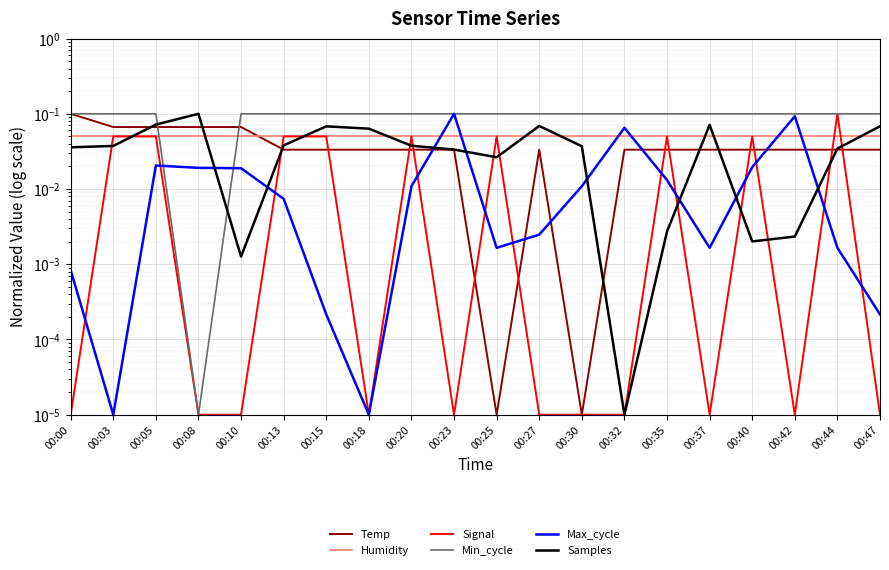

Reading left to right, transcribe all the data shown in this chart.

Temp: 00:00=0.1	00:03=0.1	00:05=0.1	00:08=0.1	00:10=0.1	00:13=0.0	00:15=0.0	00:18=0.0	00:20=0.0	00:23=0.0	00:25=0.0	00:27=0.0	00:30=0.0	00:32=0.0	00:35=0.0	00:37=0.0	00:40=0.0	00:42=0.0	00:44=0.0	00:47=0.0
Humidity: 00:00=0.1	00:03=0.1	00:05=0.1	00:08=0.1	00:10=0.1	00:13=0.1	00:15=0.1	00:18=0.1	00:20=0.1	00:23=0.1	00:25=0.1	00:27=0.1	00:30=0.1	00:32=0.1	00:35=0.1	00:37=0.1	00:40=0.1	00:42=0.1	00:44=0.1	00:47=0.1
Signal: 00:00=0.0	00:03=0.1	00:05=0.1	00:08=0.0	00:10=0.0	00:13=0.1	00:15=0.1	00:18=0.0	00:20=0.1	00:23=0.0	00:25=0.1	00:27=0.0	00:30=0.0	00:32=0.0	00:35=0.1	00:37=0.0	00:40=0.1	00:42=0.0	00:44=0.1	00:47=0.0
Min_cycle: 00:00=0.1	00:03=0.1	00:05=0.1	00:08=0.0	00:10=0.1	00:13=0.1	00:15=0.1	00:18=0.1	00:20=0.1	00:23=0.1	00:25=0.1	00:27=0.1	00:30=0.1	00:32=0.1	00:35=0.1	00:37=0.1	00:40=0.1	00:42=0.1	00:44=0.1	00:47=0.1
Max_cycle: 00:00=0.0	00:03=0.0	00:05=0.0	00:08=0.0	00:10=0.0	00:13=0.0	00:15=0.0	00:18=0.0	00:20=0.0	00:23=0.1	00:25=0.0	00:27=0.0	00:30=0.0	00:32=0.1	00:35=0.0	00:37=0.0	00:40=0.0	00:42=0.1	00:44=0.0	00:47=0.0
Samples: 00:00=0.0	00:03=0.0	00:05=0.1	00:08=0.1	00:10=0.0	00:13=0.0	00:15=0.1	00:18=0.1	00:20=0.0	00:23=0.0	00:25=0.0	00:27=0.1	00:30=0.0	00:32=0.0	00:35=0.0	00:37=0.1	00:40=0.0	00:42=0.0	00:44=0.0	00:47=0.1